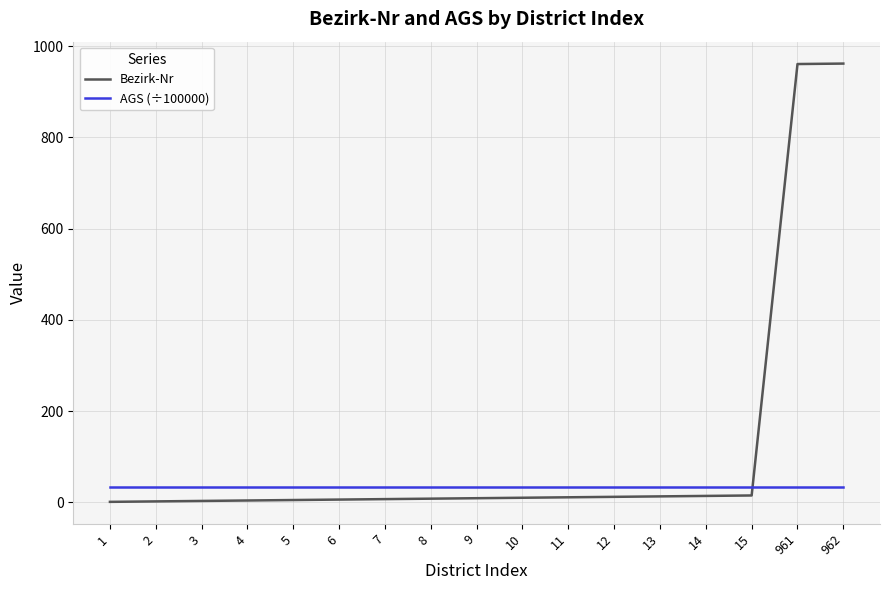

Is the value of Bezirk-Nr at 6 greater than the value of AGS (÷100000) at 11?

No